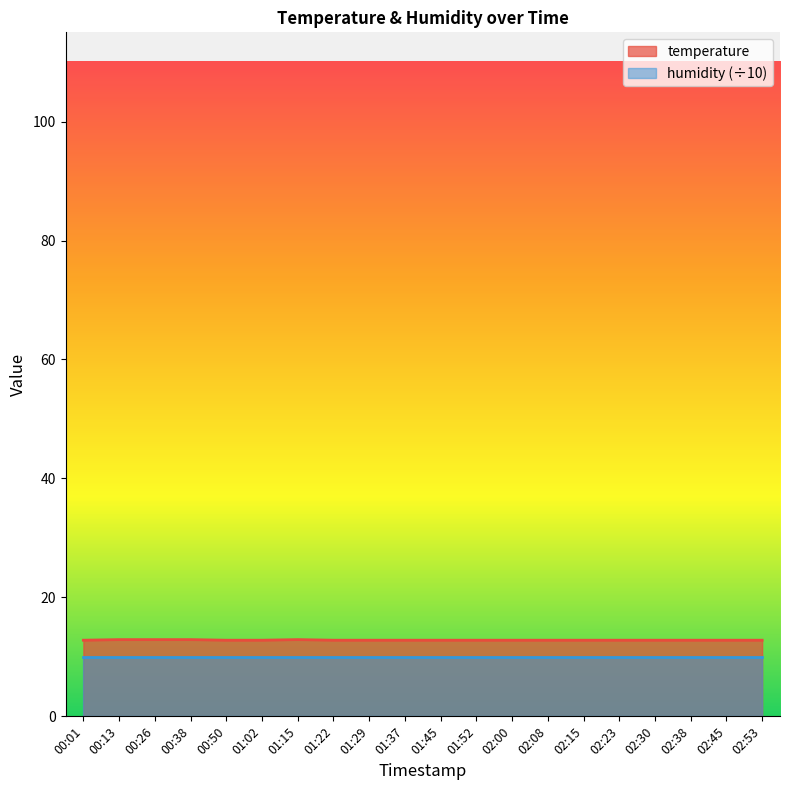

What is the greatest value displayed?

12.9